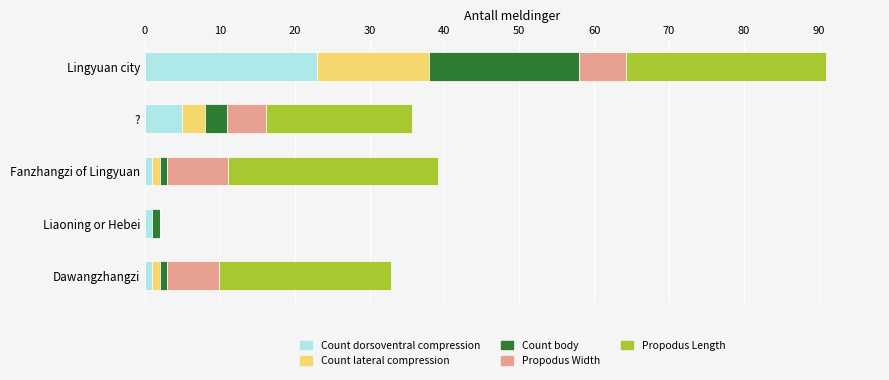

What is the total value across all series at Lingyuan city?

90.9